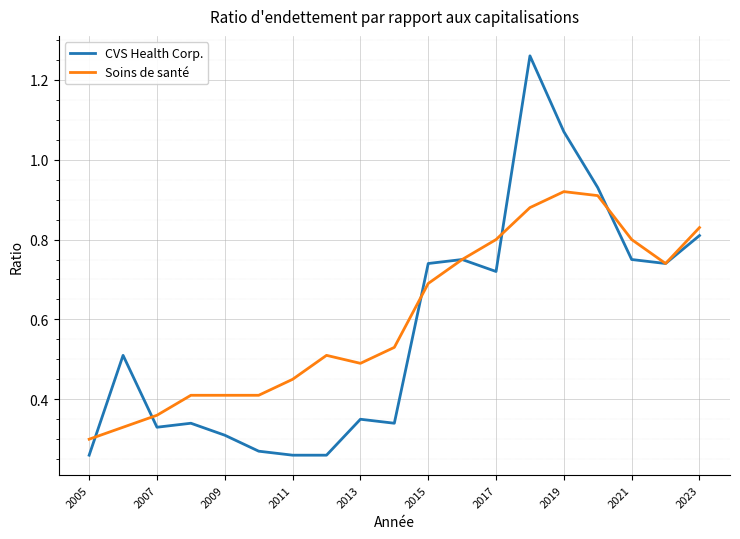

Count the number of categories in the chart.

19